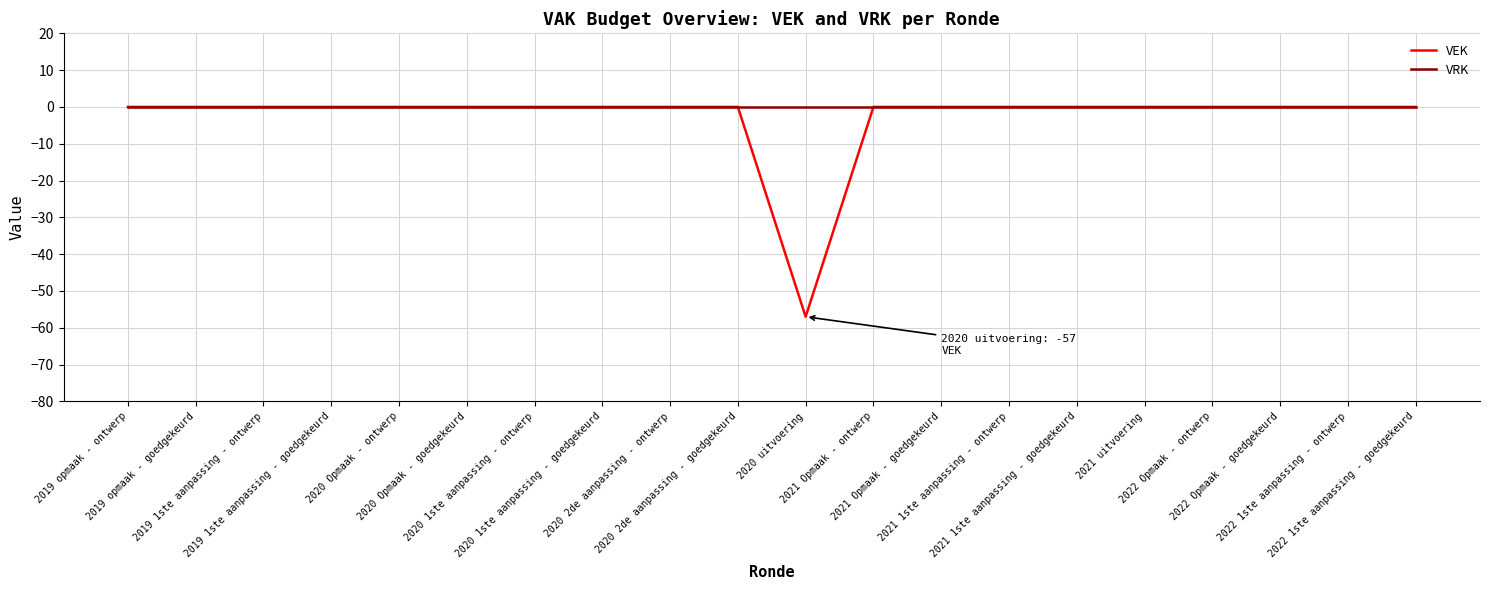

Which series has the largest range (max minus min)?

VEK